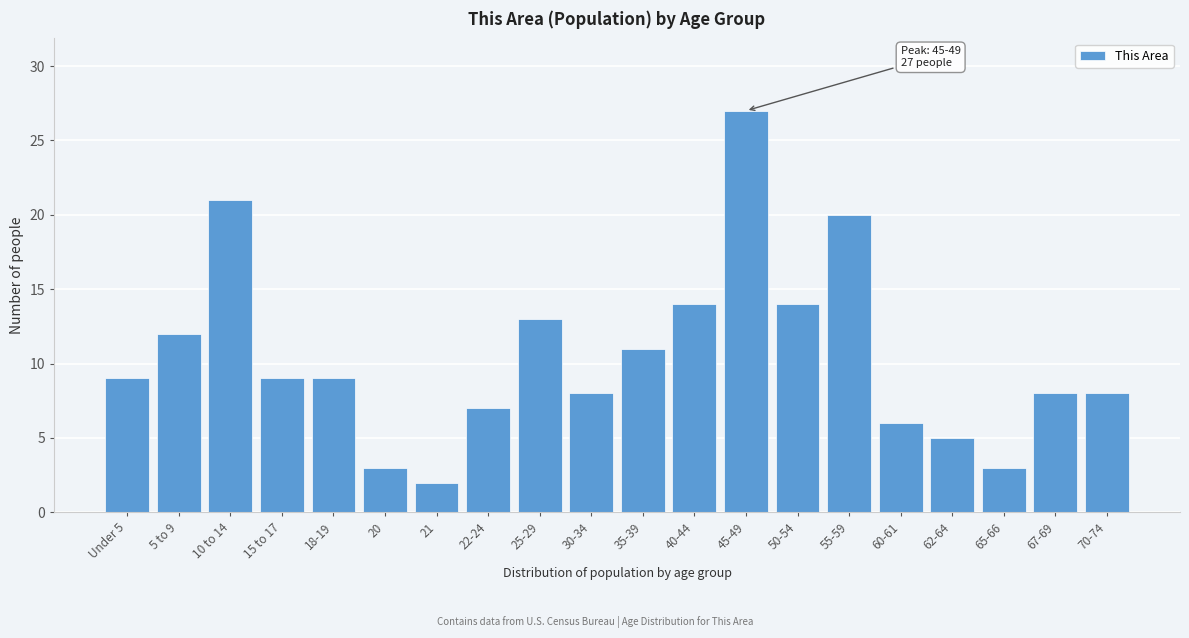

Reading left to right, transcribe all the data shown in this chart.

9	12	21	9	9	3	2	7	13	8	11	14	27	14	20	6	5	3	8	8